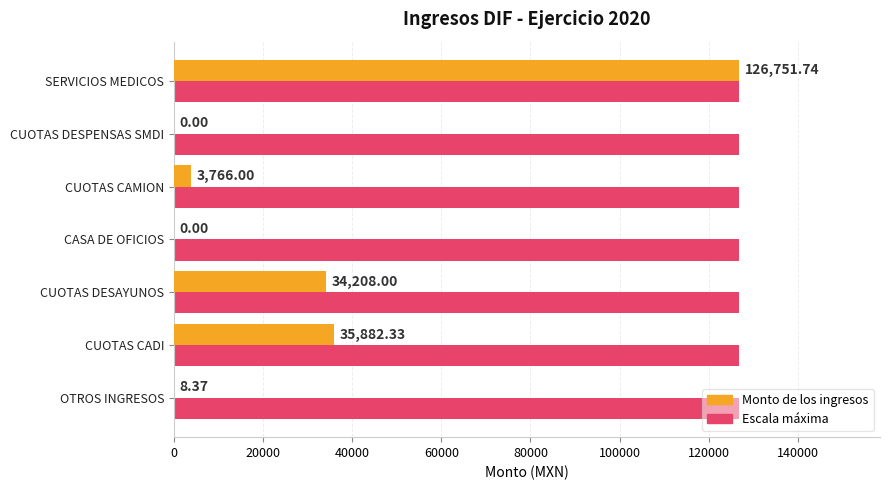

At which category is the sum across all series the highest?

SERVICIOS MEDICOS